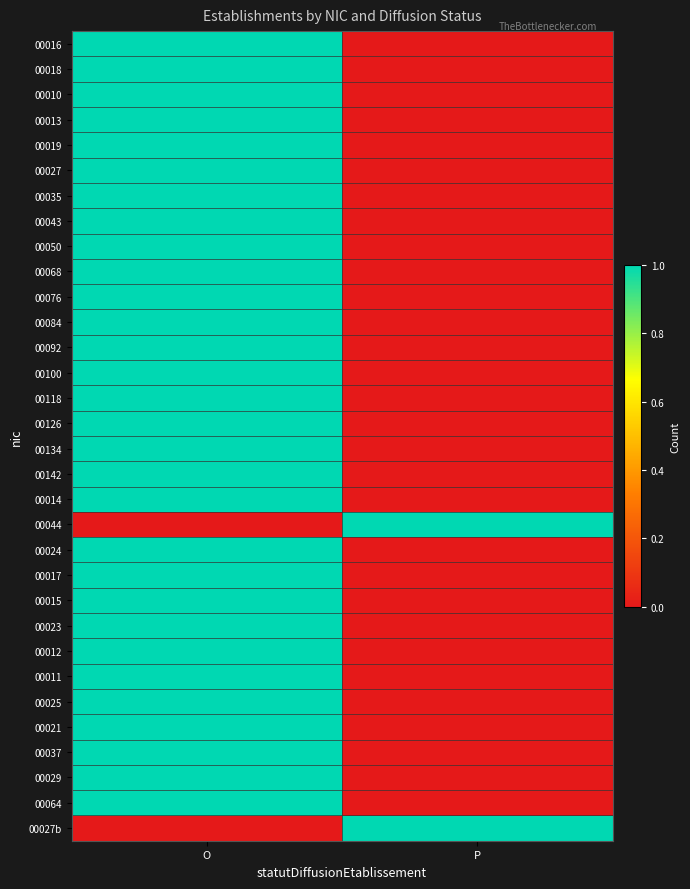

Reading left to right, extract all data points from this chart.

00016: O=1	P=0
00018: O=1	P=0
00010: O=1	P=0
00013: O=1	P=0
00019: O=1	P=0
00027: O=1	P=0
00035: O=1	P=0
00043: O=1	P=0
00050: O=1	P=0
00068: O=1	P=0
00076: O=1	P=0
00084: O=1	P=0
00092: O=1	P=0
00100: O=1	P=0
00118: O=1	P=0
00126: O=1	P=0
00134: O=1	P=0
00142: O=1	P=0
00014: O=1	P=0
00044: O=0	P=1
00024: O=1	P=0
00017: O=1	P=0
00015: O=1	P=0
00023: O=1	P=0
00012: O=1	P=0
00011: O=1	P=0
00025: O=1	P=0
00021: O=1	P=0
00037: O=1	P=0
00029: O=1	P=0
00064: O=1	P=0
00027b: O=0	P=1